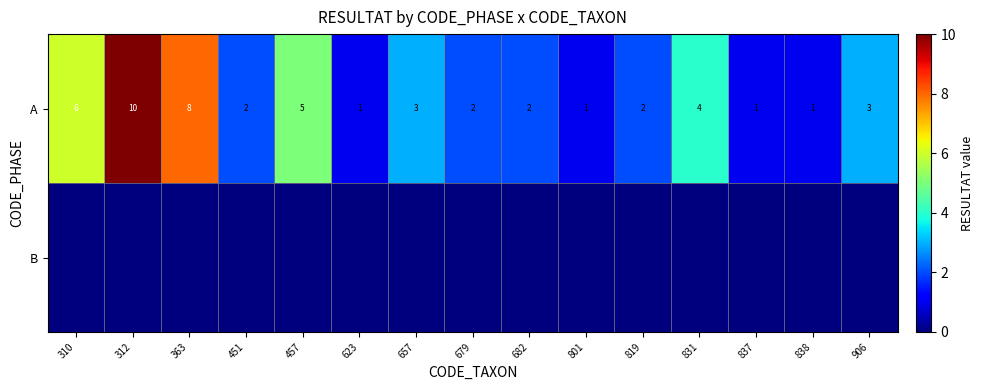

The A series shows 5 at 457. True or false?

True